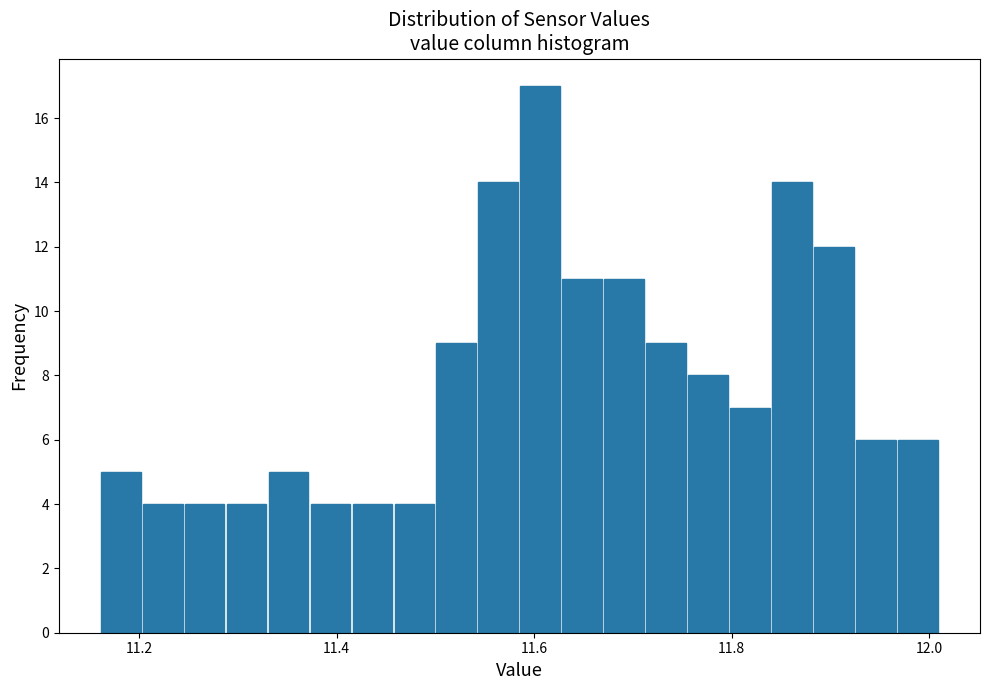

Around what value on the x-axis is the tallest bar? Give the approximate position of its centre, as read against the axis.

11.60